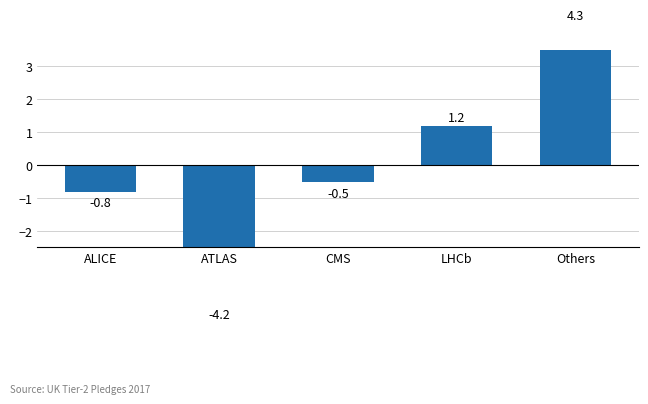

Which has a higher value, Others or LHCb?

Others